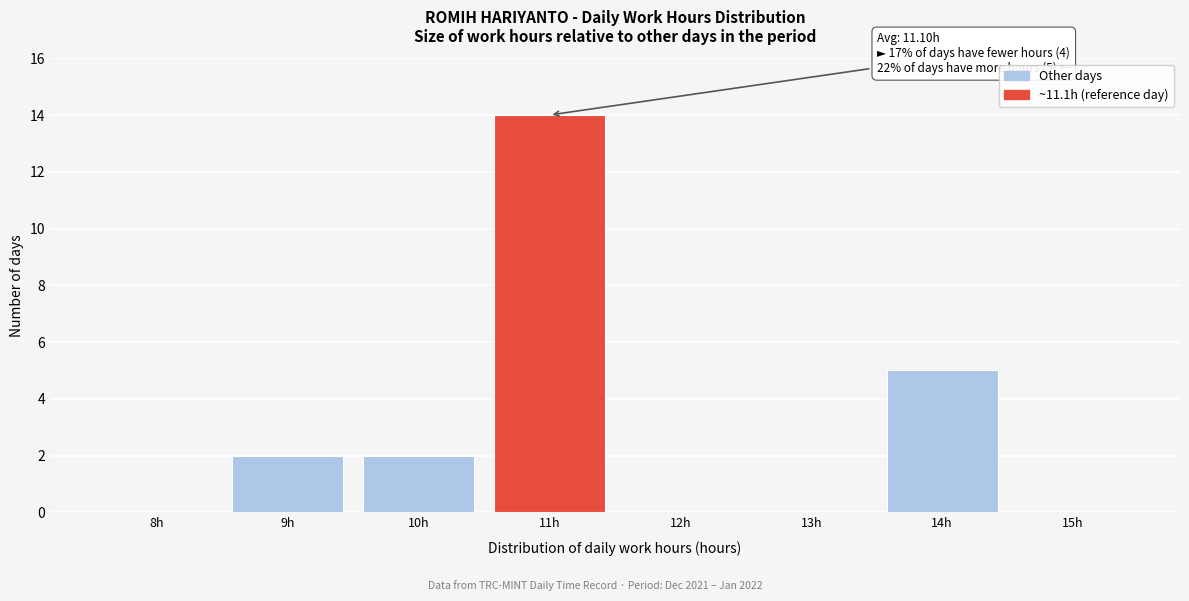

Reading right to left, list all the values displayed in this chart.

15h=0	14h=5	13h=0	12h=0	11h=14	10h=2	9h=2	8h=0